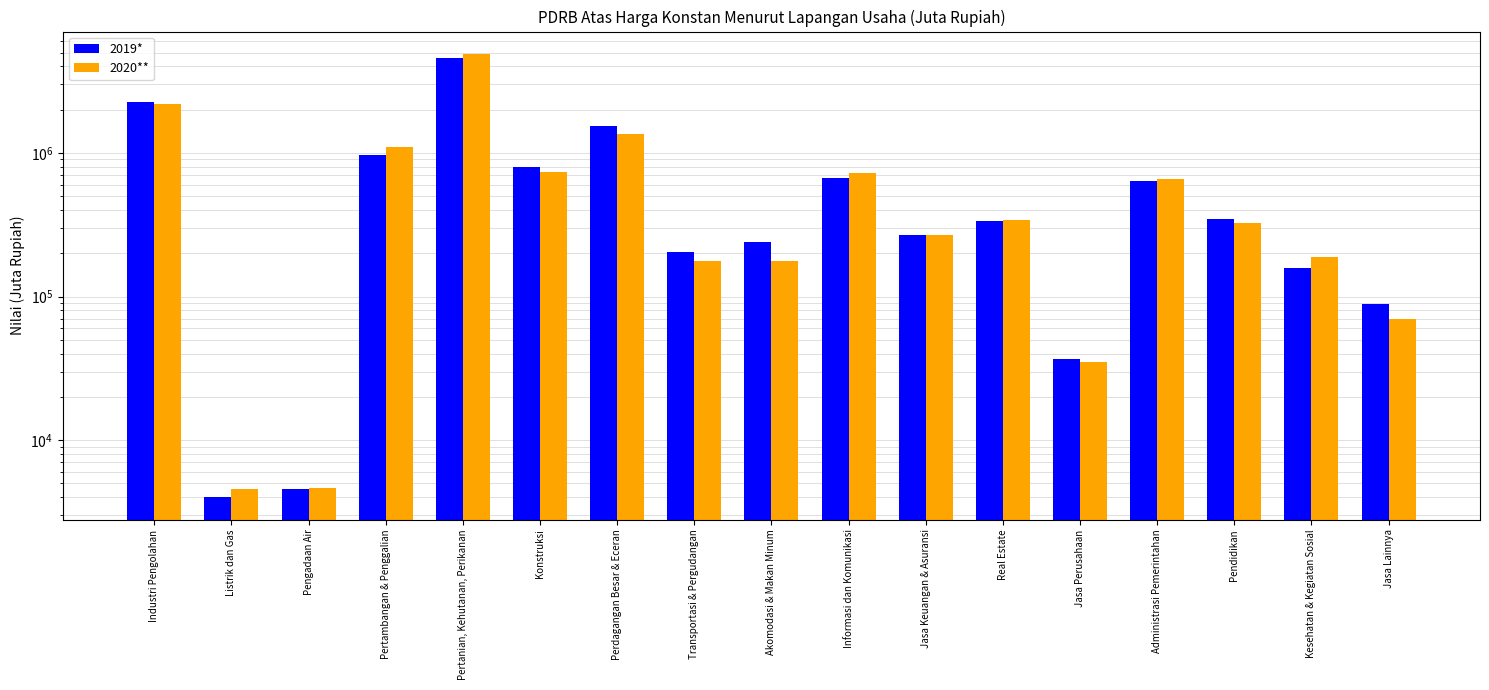

Reading right to left, extract all data points from this chart.

2019*: Jasa Lainnya=88251.9	Kesehatan & Kegiatan Sosial=159107.1	Pendidikan=347773.8	Administrasi Pemerintahan=641901.7	Jasa Perusahaan=36666.2	Real Estate=337545.3	Jasa Keuangan & Asuransi=266919.9	Informasi dan Komunikasi=666537.2	Akomodasi & Makan Minum=238294.6	Transportasi & Pergudangan=203480.3	Perdagangan Besar & Eceran=1536835.3	Konstruksi=798979.7	Pertanian, Kehutanan, Perikanan=4617433.2	Pertambangan & Penggalian=968279.1	Pengadaan Air=4551.7	Listrik dan Gas=3988.2	Industri Pengolahan=2246788.2
2020**: Jasa Lainnya=70296.6	Kesehatan & Kegiatan Sosial=187537.1	Pendidikan=324154.7	Administrasi Pemerintahan=655124.9	Jasa Perusahaan=34755.9	Real Estate=341325.8	Jasa Keuangan & Asuransi=266220.4	Informasi dan Komunikasi=719493.5	Akomodasi & Makan Minum=177087.8	Transportasi & Pergudangan=176689.1	Perdagangan Besar & Eceran=1347936.4	Konstruksi=741971.7	Pertanian, Kehutanan, Perikanan=4904528.8	Pertambangan & Penggalian=1100568.1	Pengadaan Air=4637.5	Listrik dan Gas=4583.4	Industri Pengolahan=2198771.0